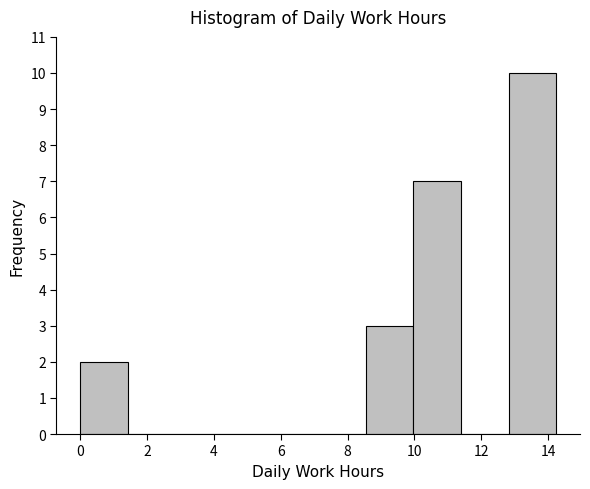

How tall is the bar that spans 8.6 to 10.0 on the x-axis? Neither the bar edges nor the heights are printed on the chart, so give them approximately, as read against the axes.

3